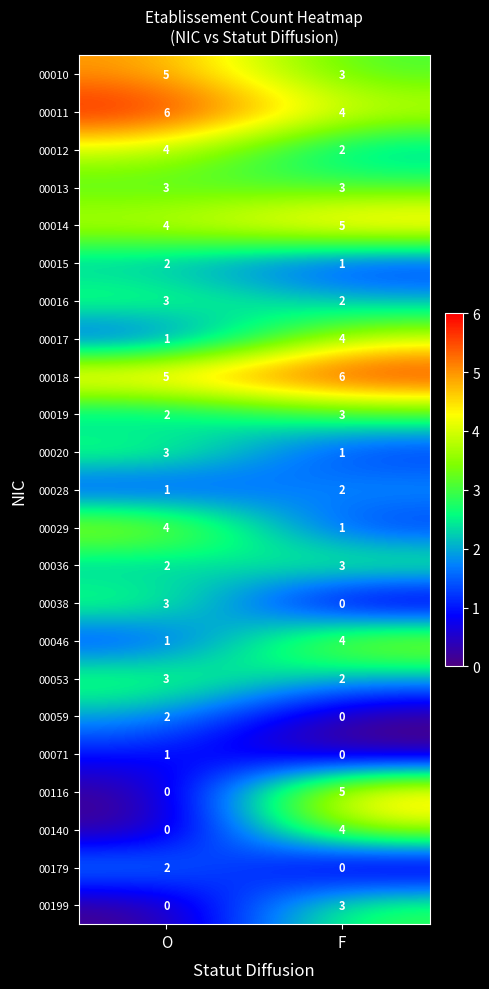

What is the maximum value shown in the chart?

6